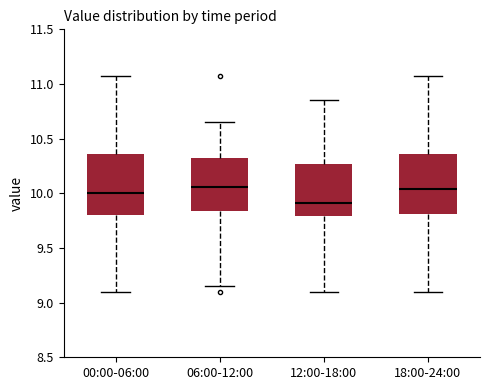

Reading left to right, read every box against the y-axis: the position of its median line, the range the box covers, and the ends of its whiskers. The values are not printed on the chart, so give them approximately, as read against the axis.

00:00-06:00: median 10.00, box 9.80 to 10.35, whiskers 9.10 to 11.05
06:00-12:00: median 10.05, box 9.85 to 10.35, whiskers 9.15 to 10.65
12:00-18:00: median 9.90, box 9.80 to 10.25, whiskers 9.10 to 10.85
18:00-24:00: median 10.05, box 9.80 to 10.35, whiskers 9.10 to 11.05